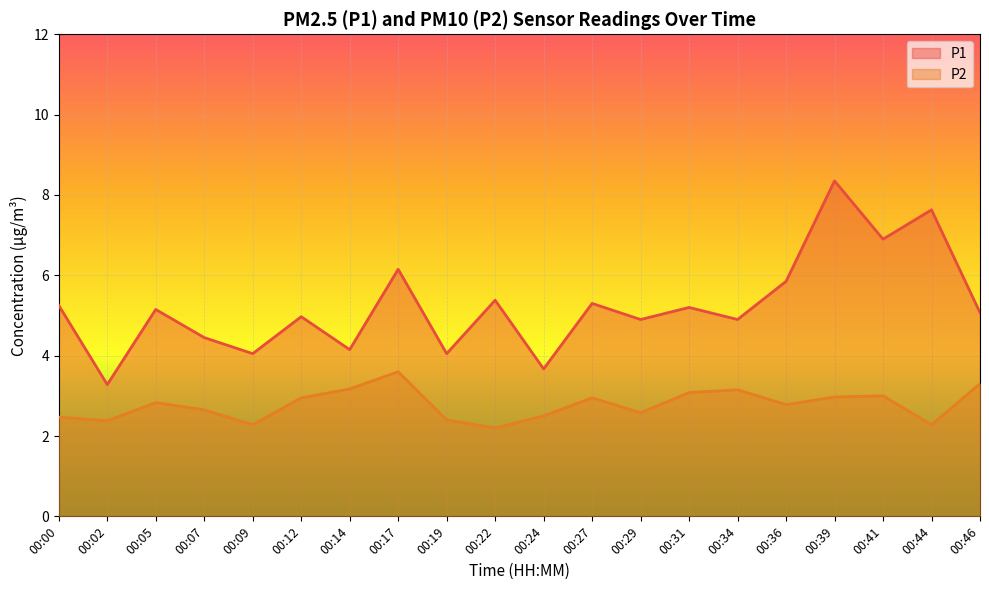

True or false: P1 has a value of 2.0 at 00:00.

False